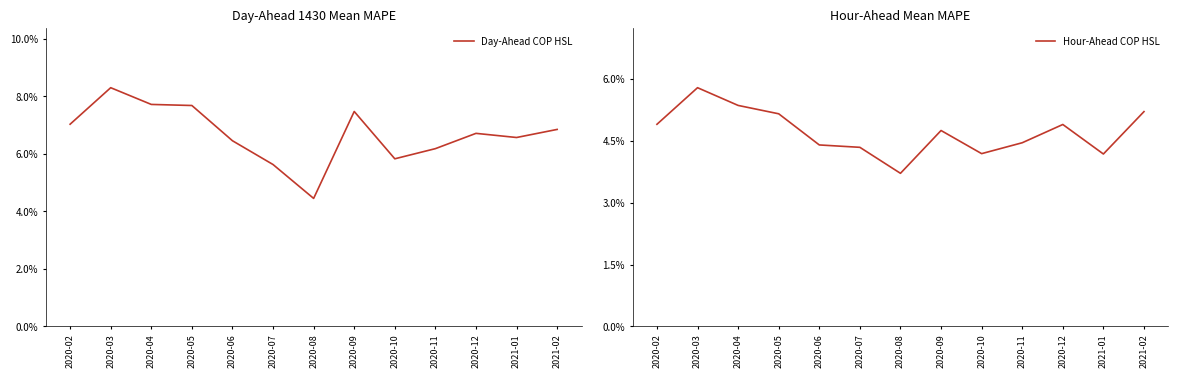

Between 2020-06 and 2021-02, which series saw the biggest shift?

Hour-Ahead COP HSL